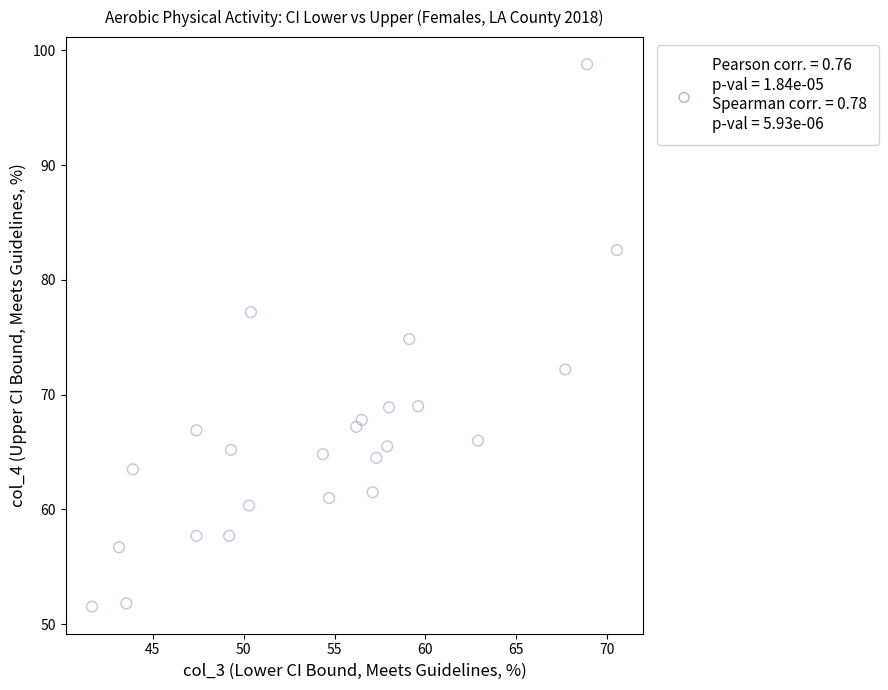

What is the range of Y values (max minus min)?

47.3